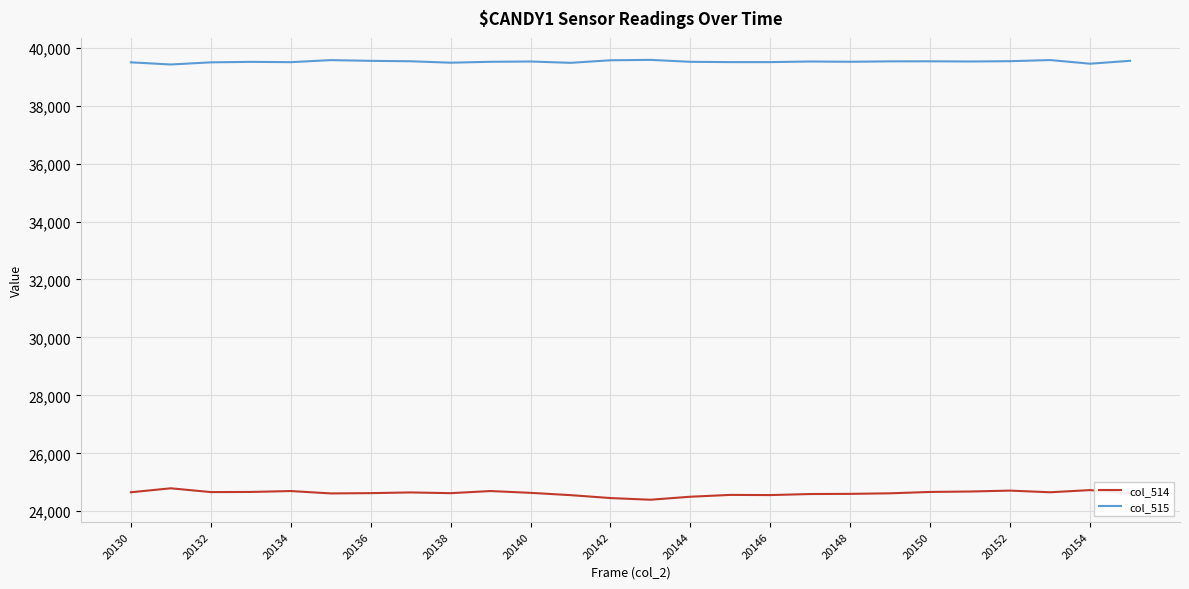

True or false: col_515 and col_514 cross at least once.

False